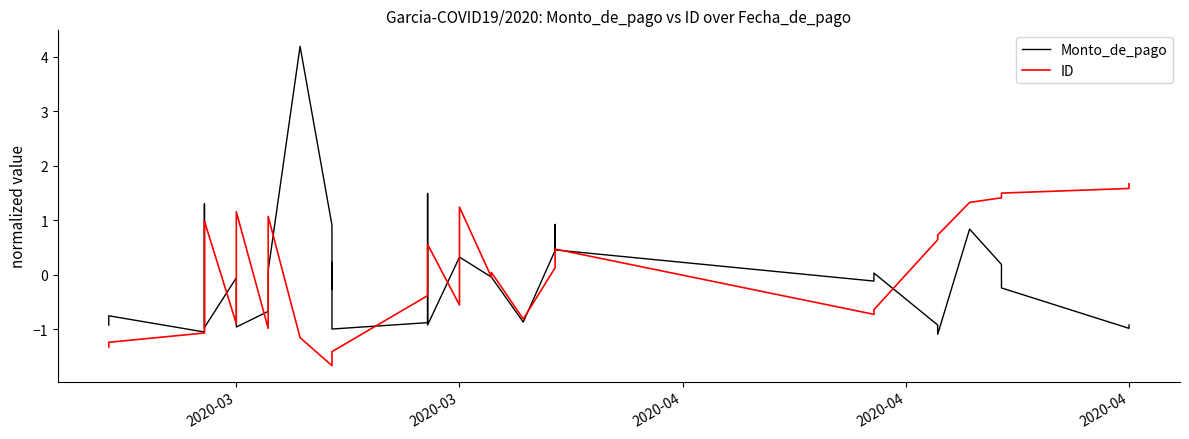

Which series has the largest total across all categories?

Monto_de_pago